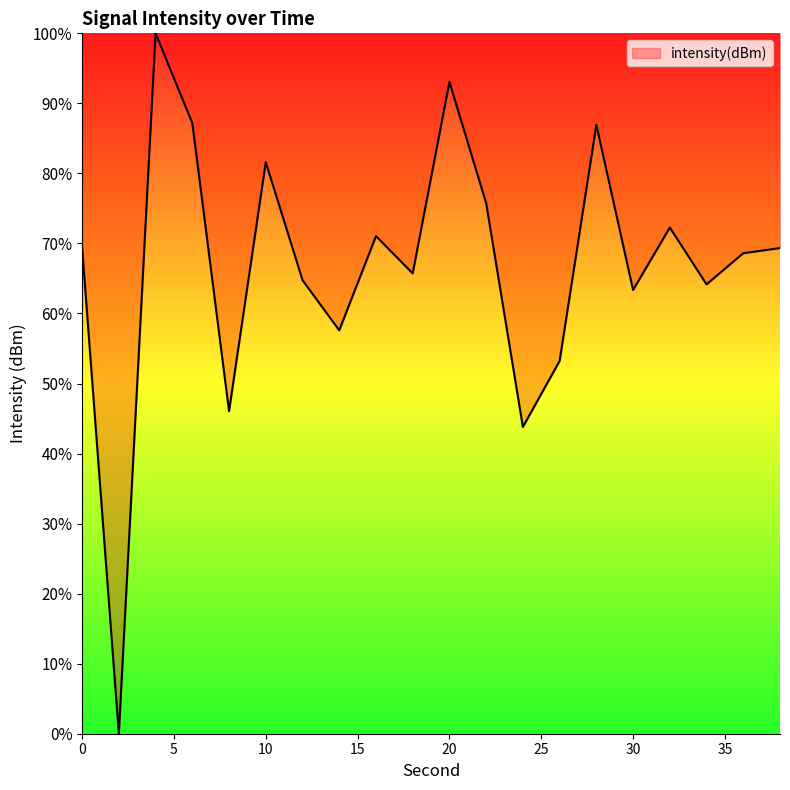

Does the chart have visible grid lines?

No